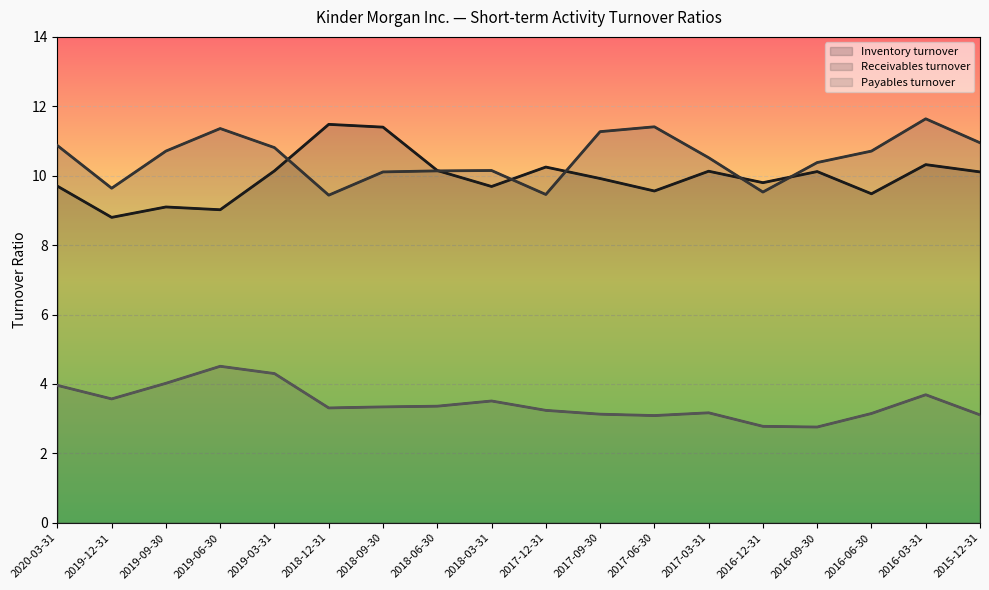

How many data points in Inventory turnover are less than 10?

9